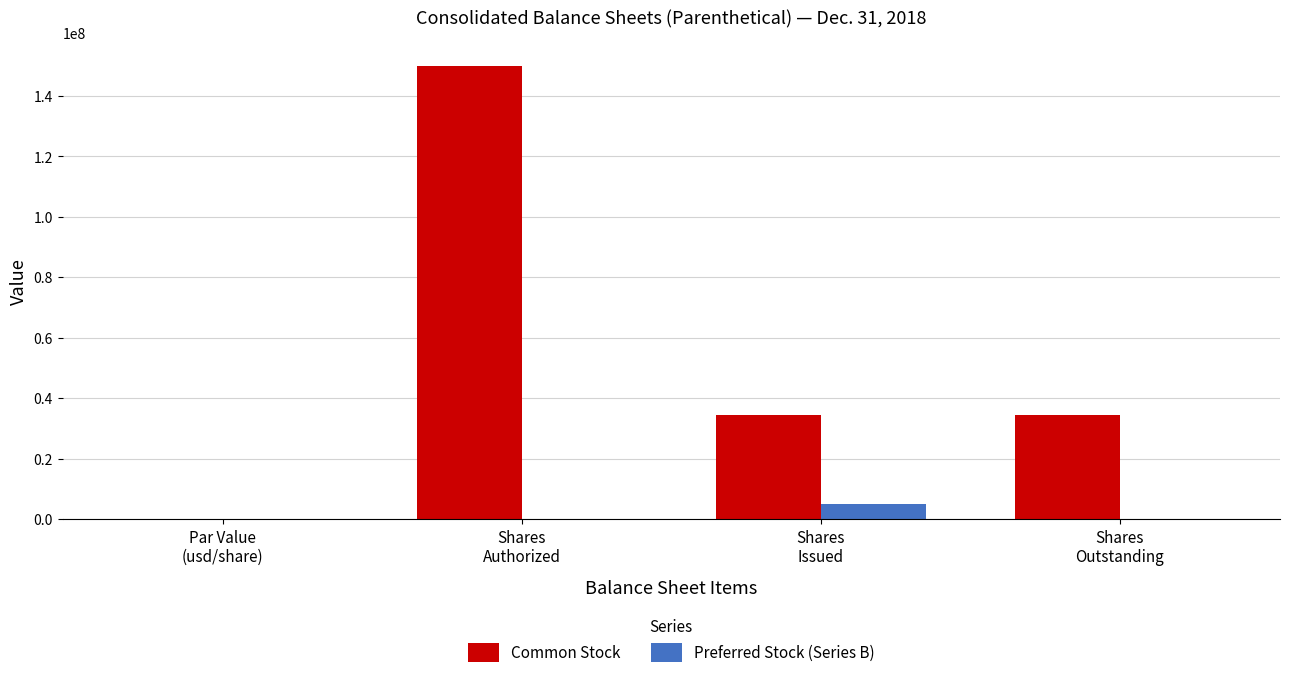

Which series has the largest total across all categories?

Common Stock